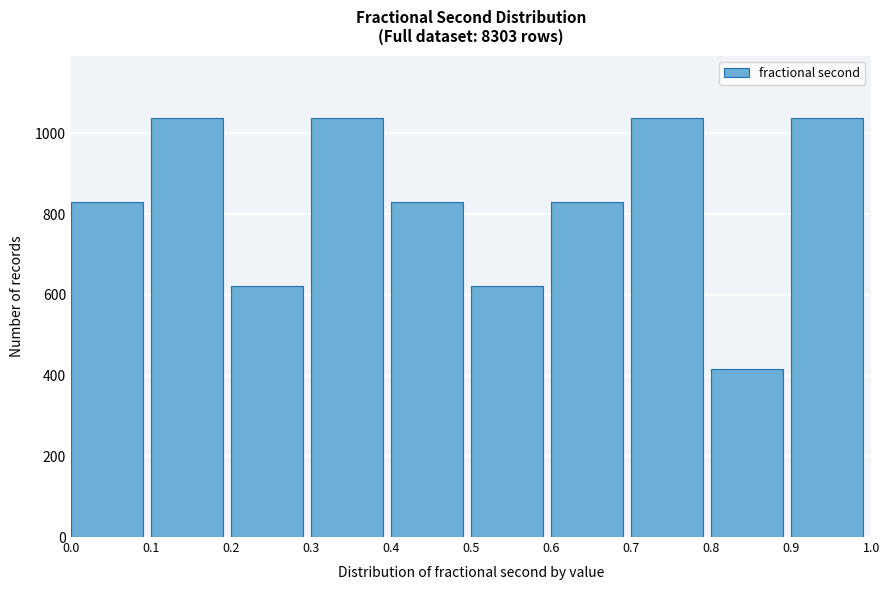

How tall is the bar that spans 0.9 to 1.0 on the x-axis? The values are not printed on the chart, so give them approximately, as read against the axis.

1040